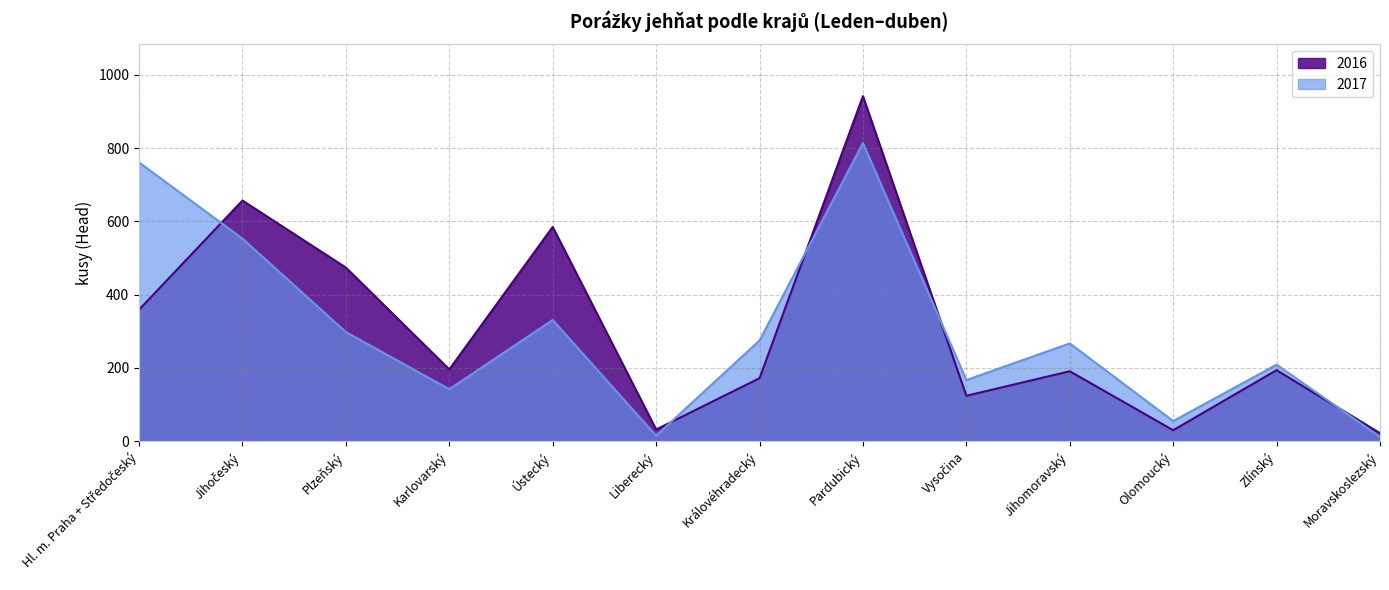

Where is 2016 nearest to the value 482?

Plzeňský